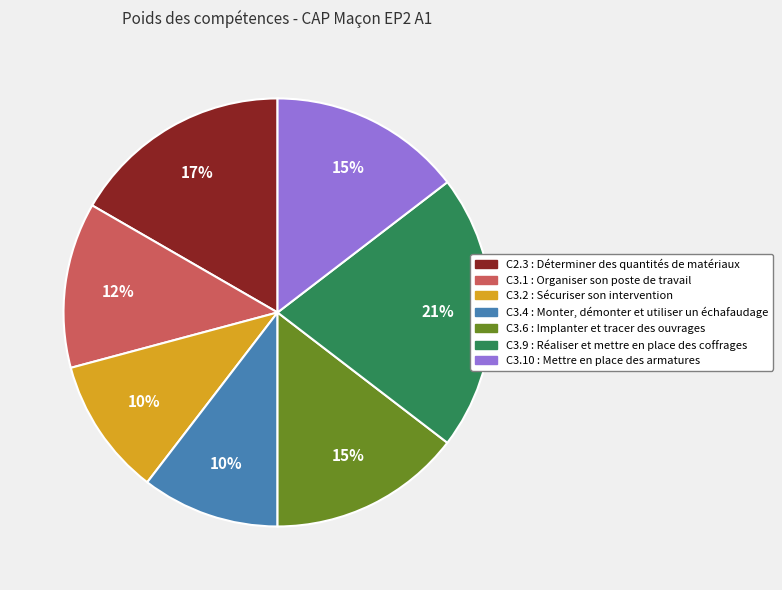

To the nearest percent, what is the average slice percentage?

14%